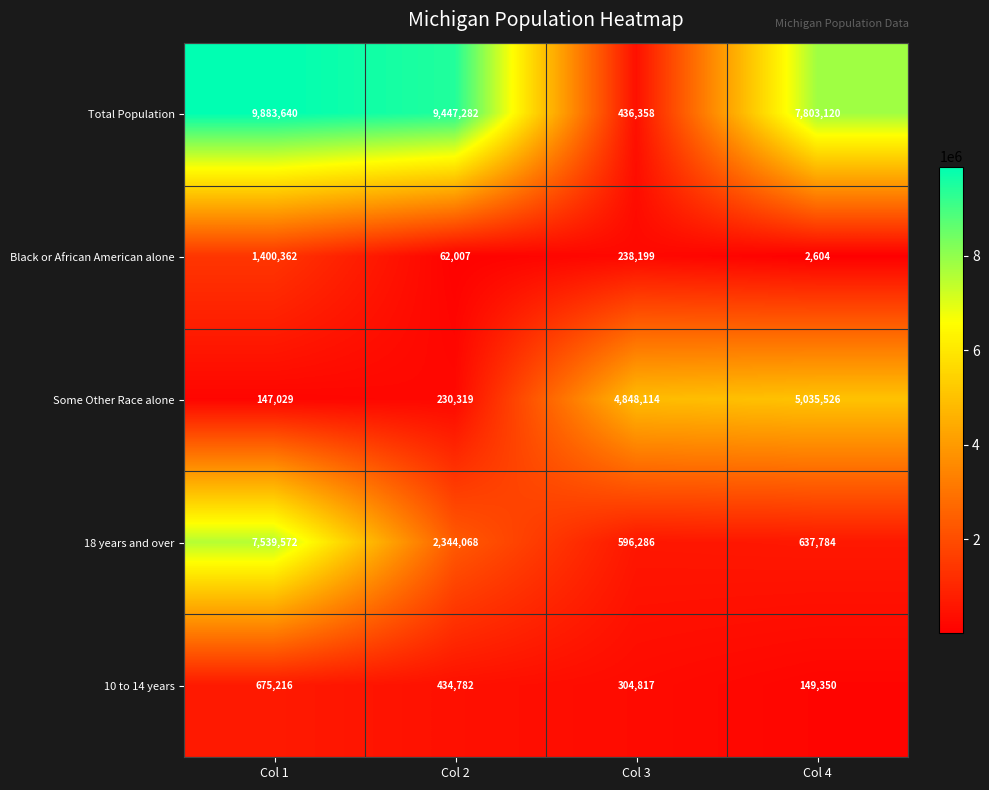

True or false: 10 to 14 years has a value of 675216 at Col 1.

True